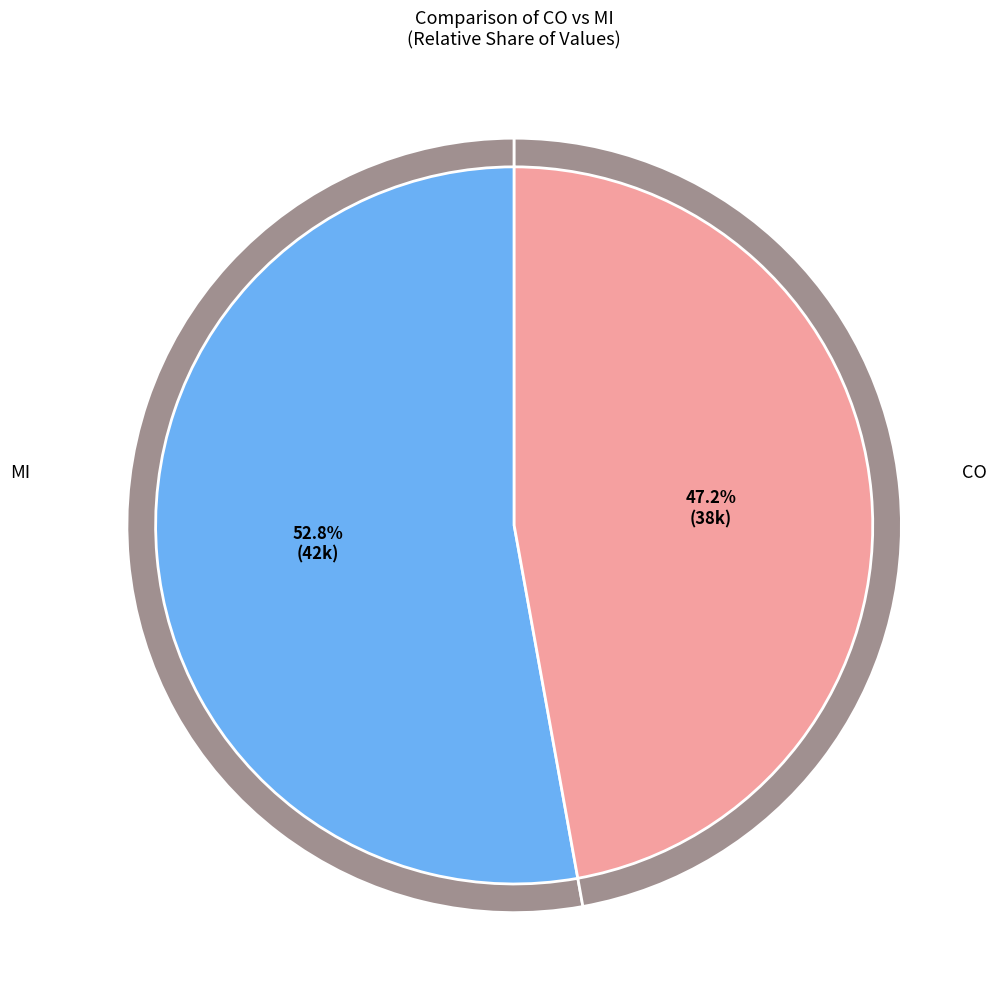

Does CO account for over 50% of the chart?

Yes